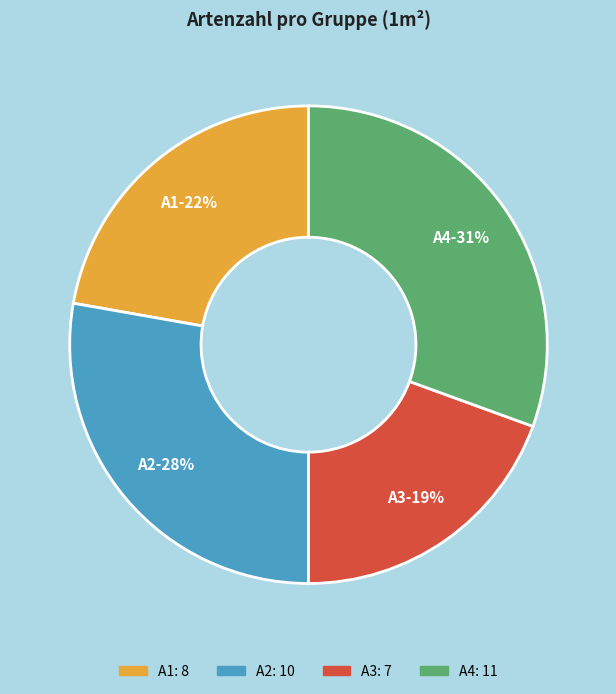

Is it true that A1 is 8% of the pie?

False